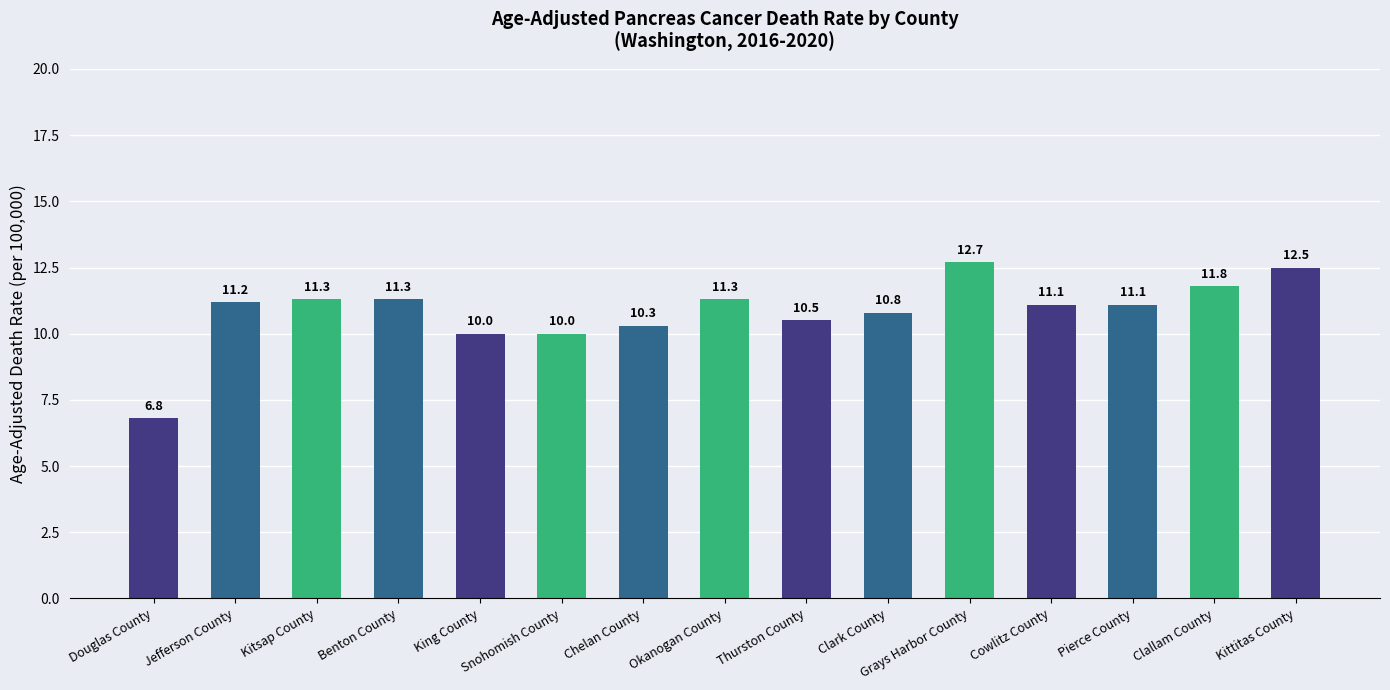

Is it true that the value at Pierce County is 15.1?

False